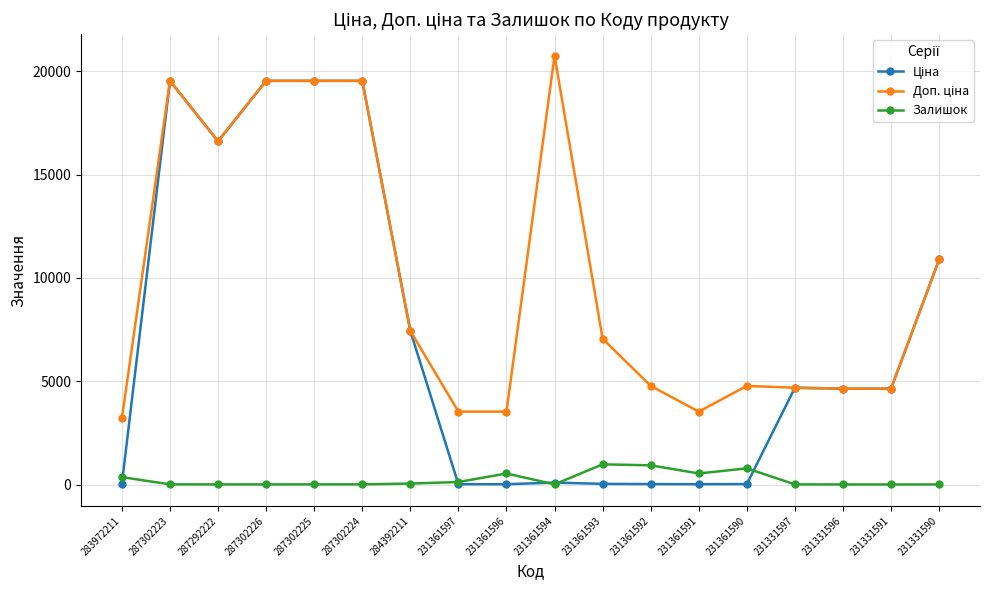

The Залишок series shows 534.0 at 231361596. True or false?

True